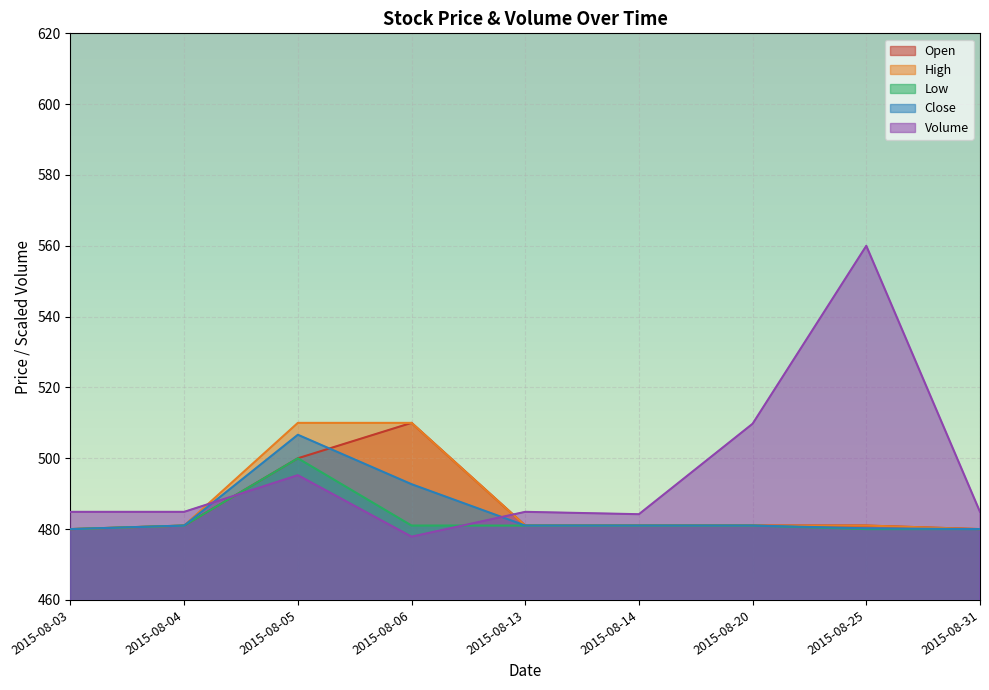

Reading left to right, what are all the values shown in this chart?

Open: 480.0	481.0	500.0	510.0	481.0	481.0	481.0	481.0	480.0
High: 480.0	481.0	510.0	510.0	481.0	481.0	481.0	481.0	480.0
Low: 480.0	481.0	500.0	481.0	481.0	481.0	481.0	480.0	480.0
Close: 480.0	481.0	506.6	492.7	481.0	481.0	481.0	480.2	480.0
Volume: 484.9	484.9	495.2	477.9	484.9	484.2	509.7	560.0	484.9